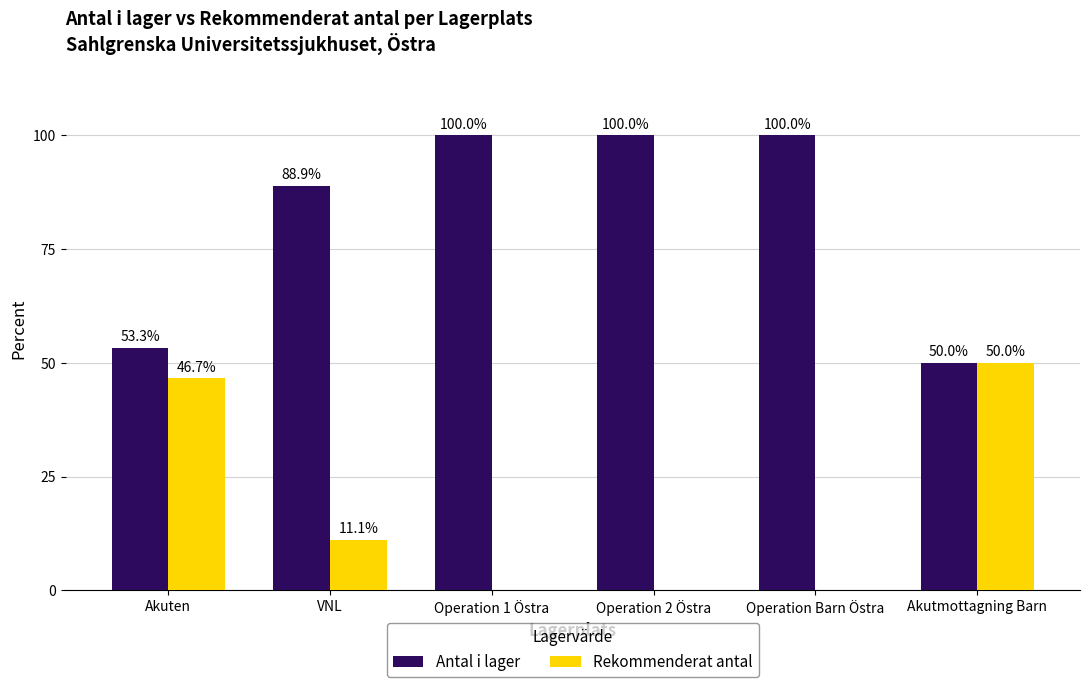

How many positive values does the Rekommenderat antal series have?

3